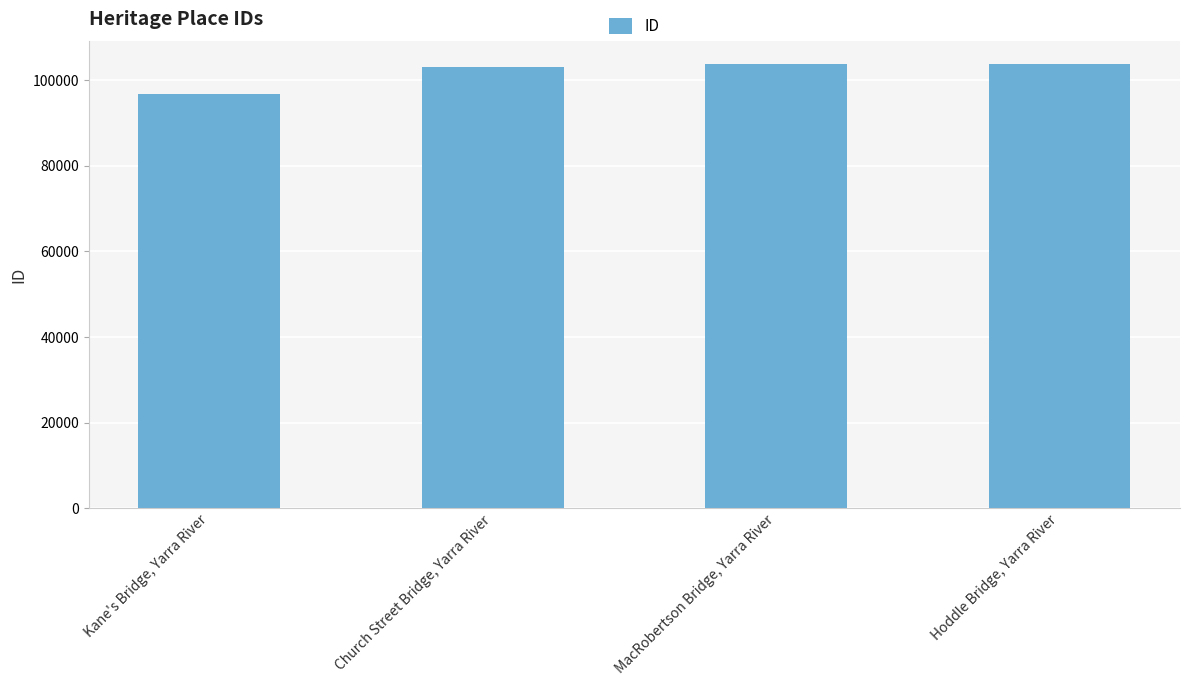

What is the sum of the values at Church Street Bridge, Yarra River and Kane's Bridge, Yarra River?

200026